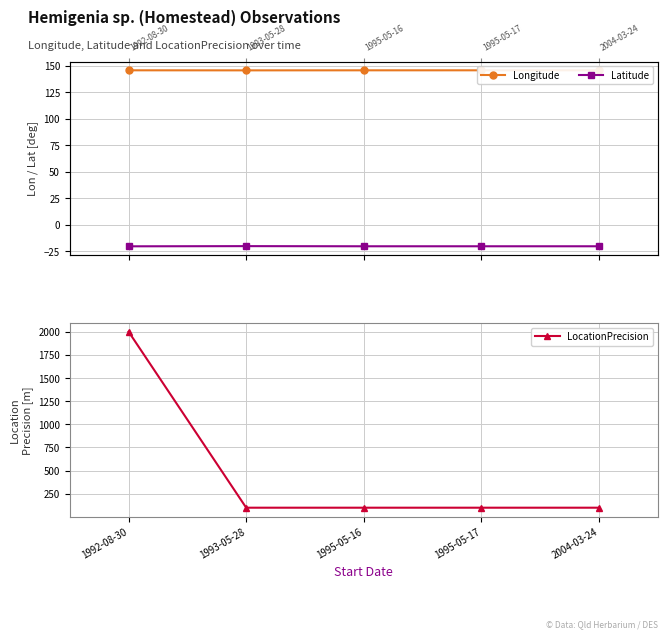

At how many categories does at least one series exceed 214?

1